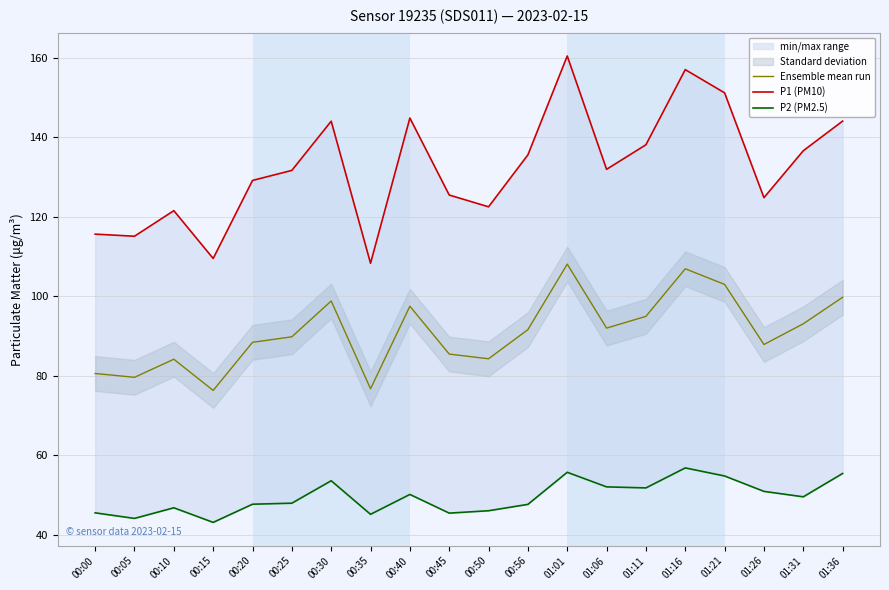

What is the spread (max minus min) of values at 00:30?

90.4